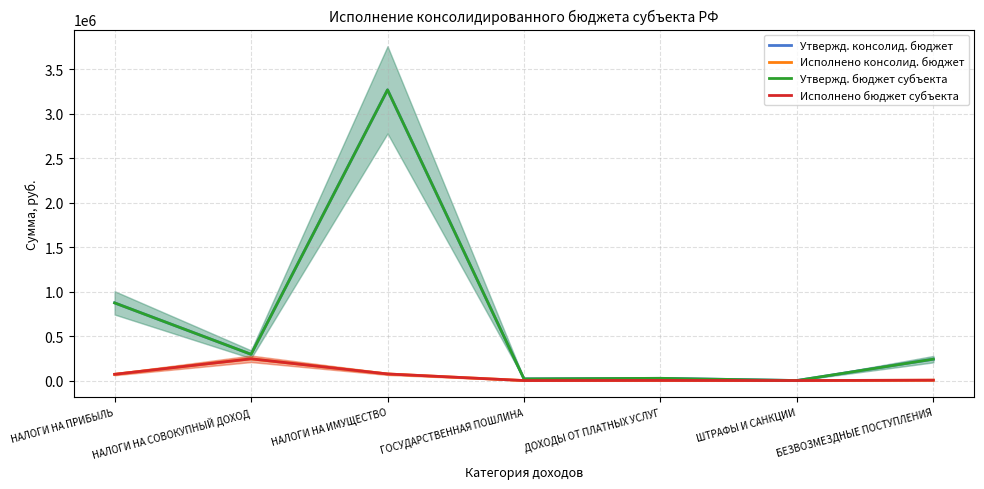

True or false: Утвержд. консолид. бюджет and Исполнено консолид. бюджет intersect in this chart.

False